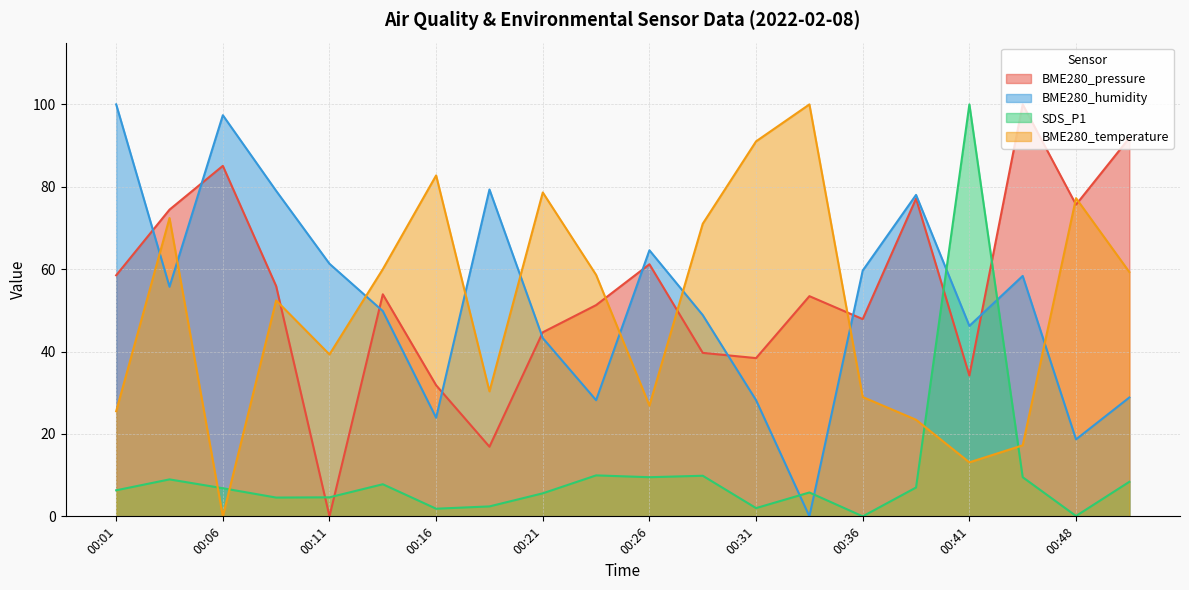

At 00:51, list the series in order from smallest to largest.

SDS_P1, BME280_humidity, BME280_temperature, BME280_pressure